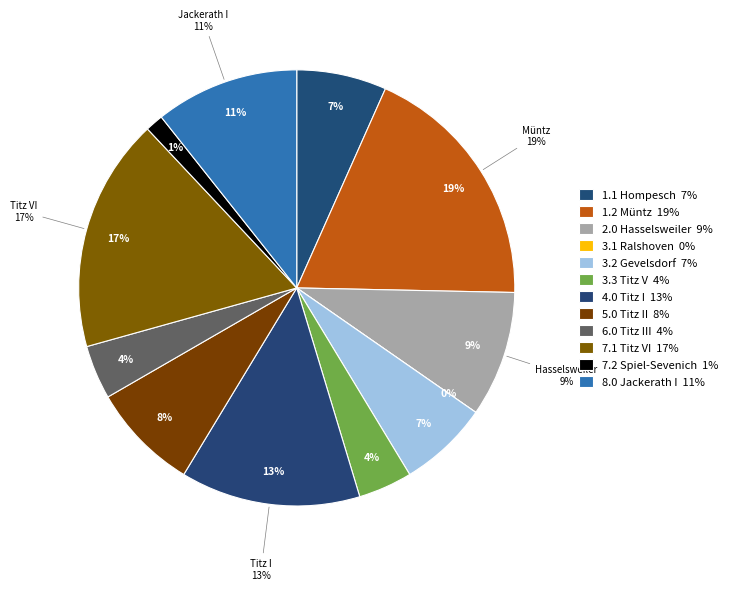

To the nearest percent, what is the difference between the largest and smallest slice percentages?

19%